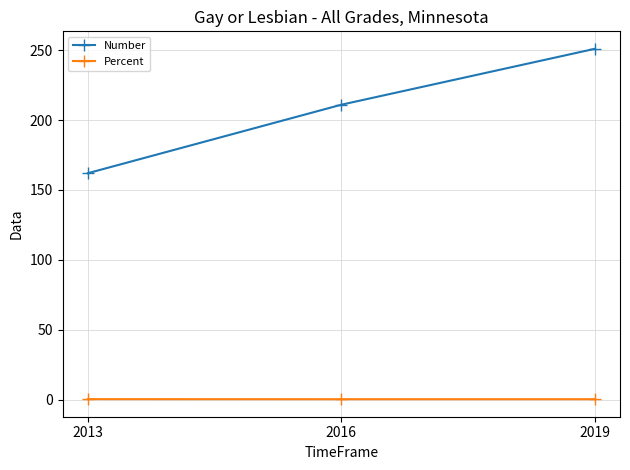

What is the spread (max minus min) of values at 2016?

210.8